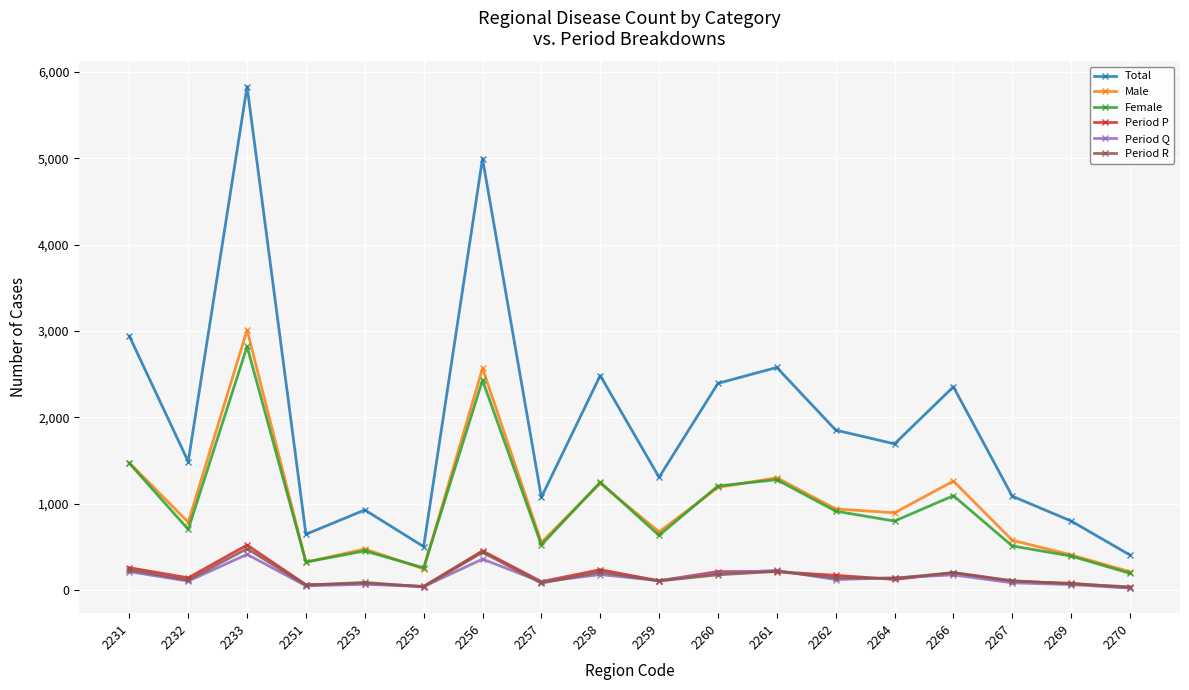

At which category does Total reach its first local valley?

2232